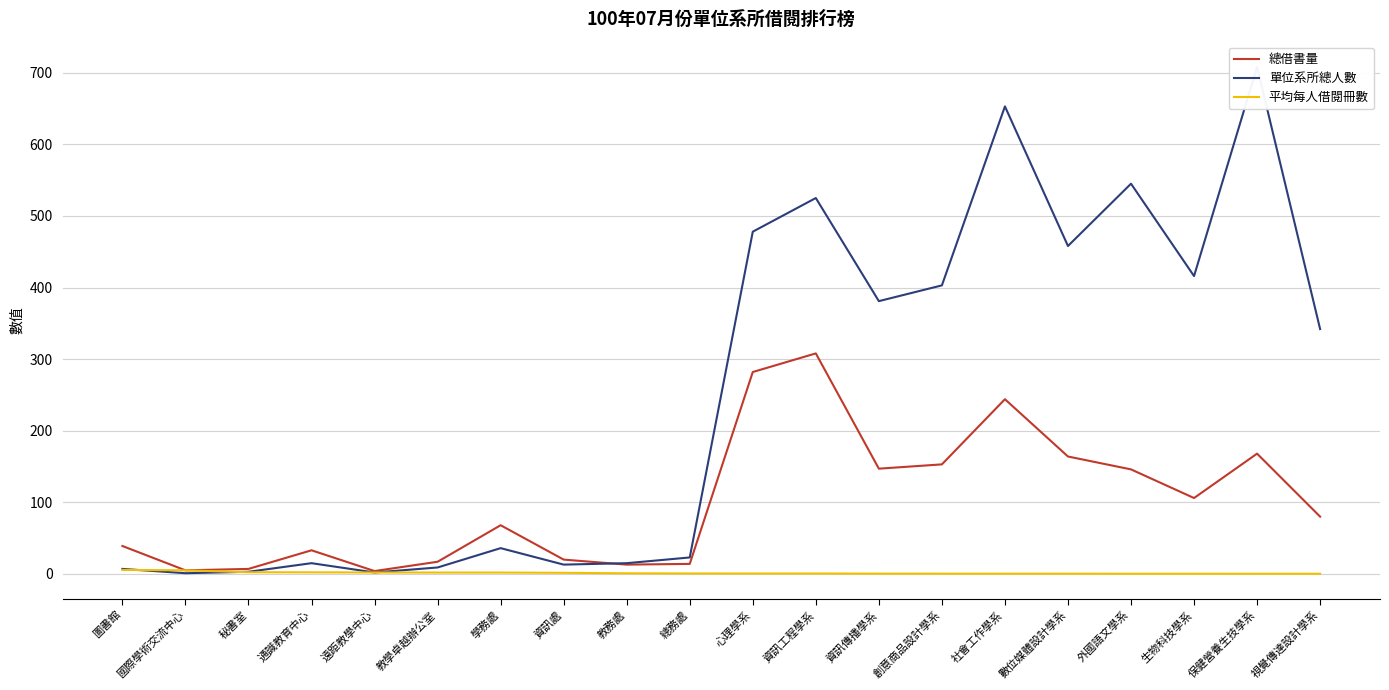

Rank the series at 遠距教學中心 from highest to lowest value.

總借書量, 單位系所總人數, 平均每人借閱冊數